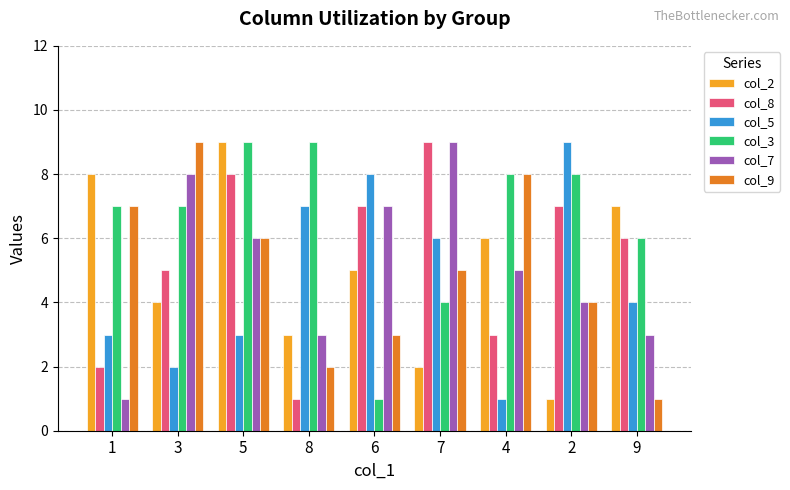

Does the chart contain stacked bars?

No